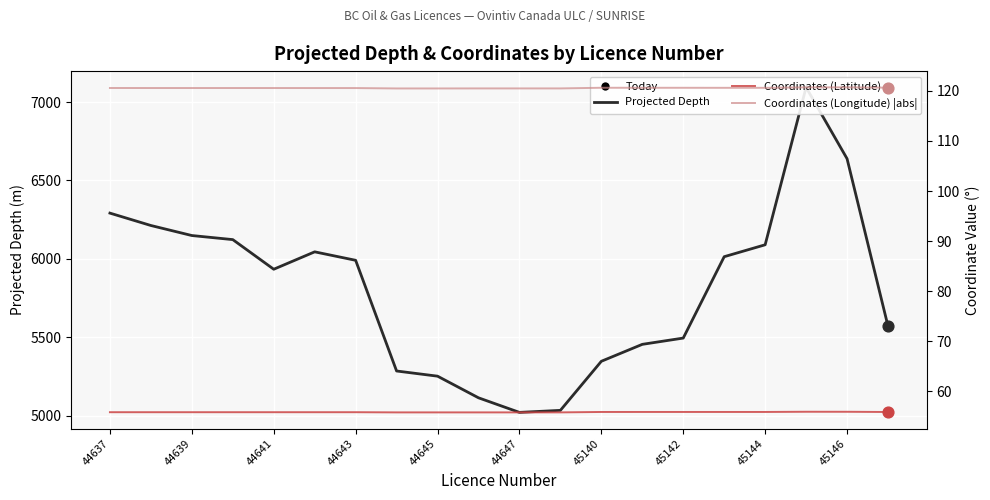

What are all the series names shown in the legend?

Projected Depth, Coordinates (Latitude), Coordinates (Longitude) |abs|